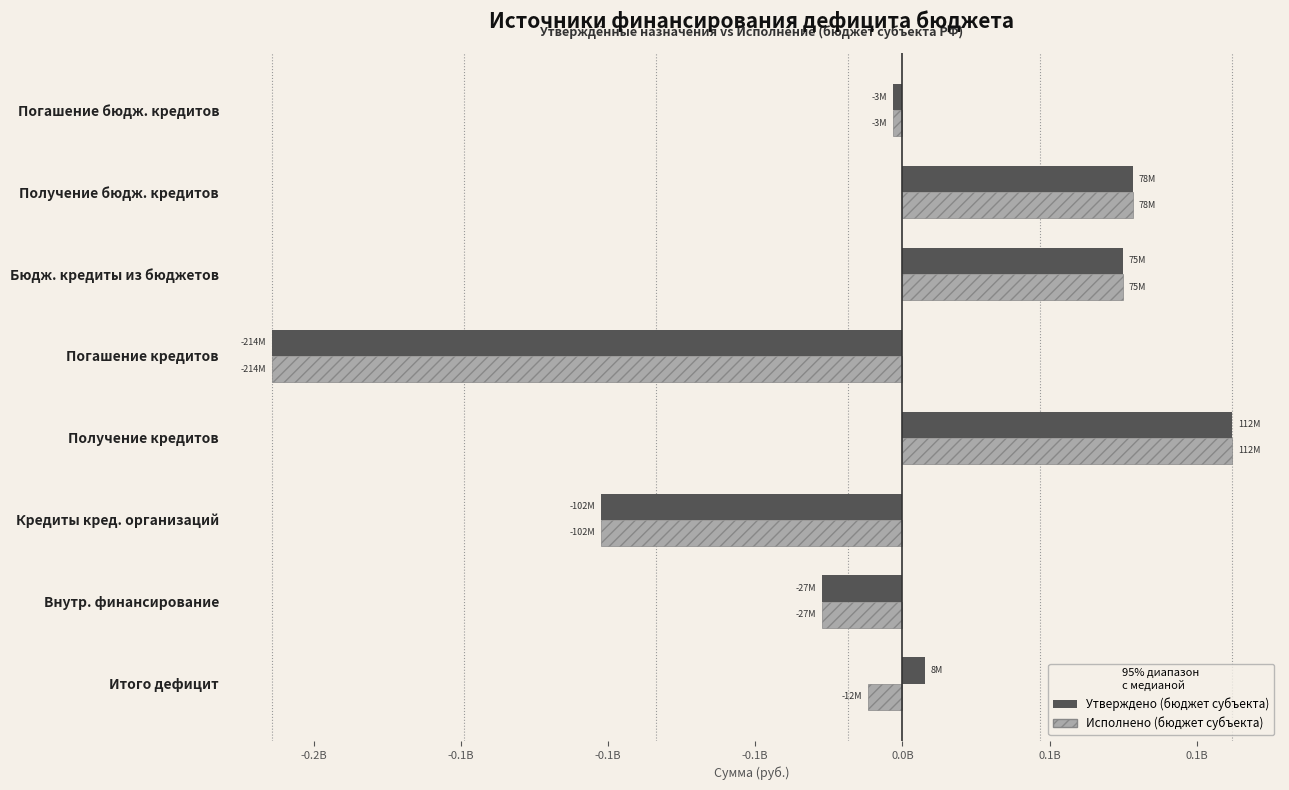

What is the label of the 5th bar from the right?

Получение кредитов